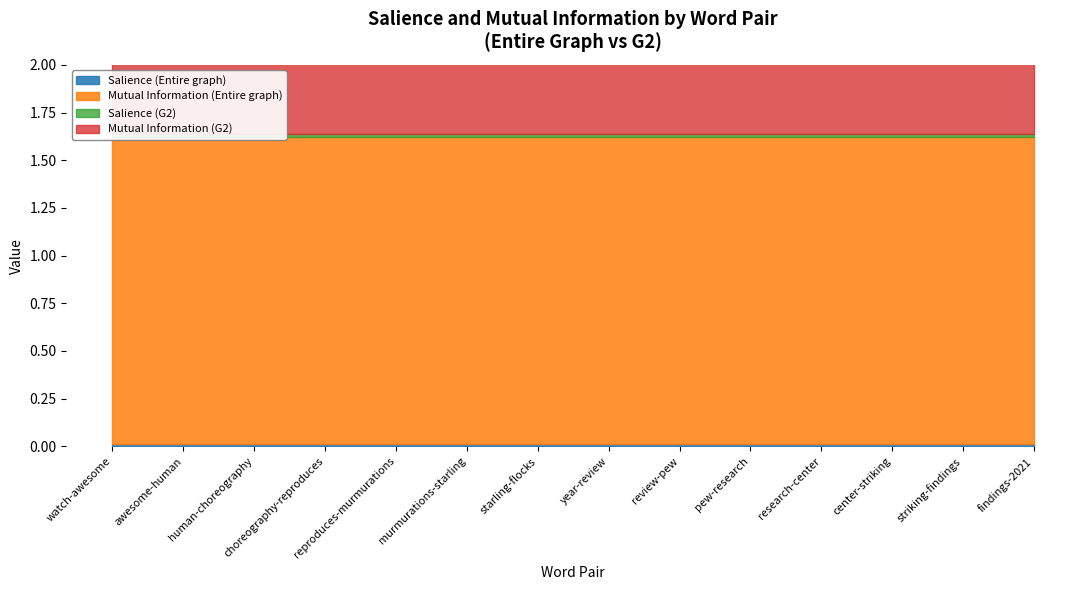

Which category has the lowest value across all series?

watch-awesome